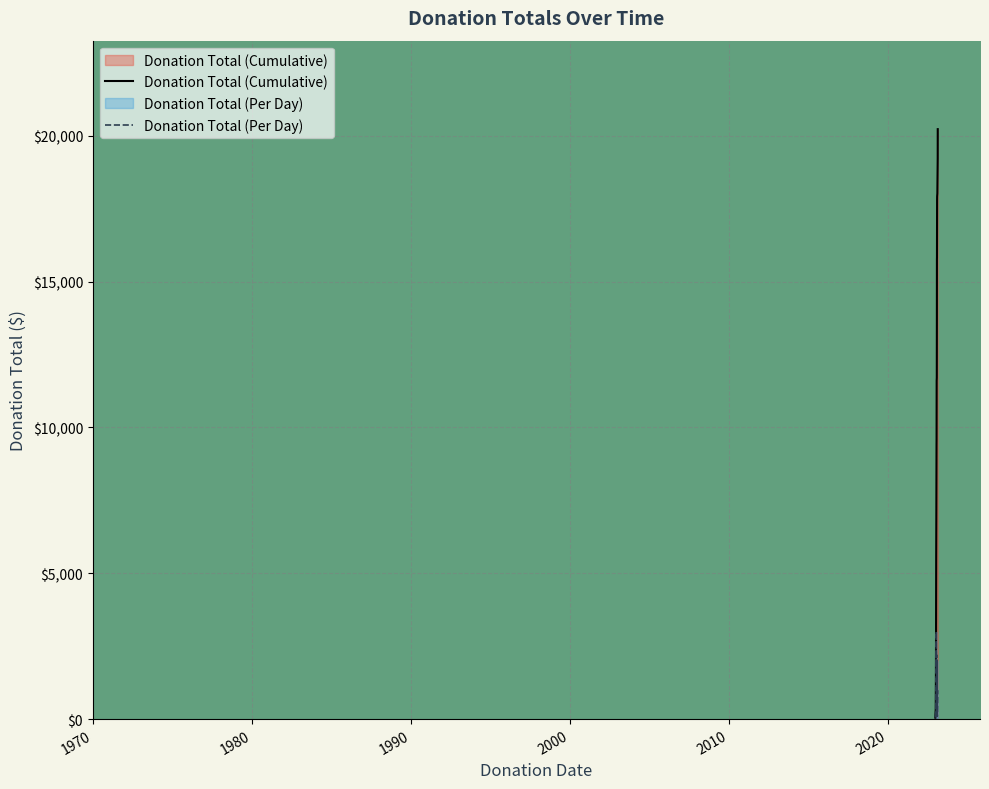

True or false: Donation Total (Cumulative) has more than 0 points higher than both neighbors.

False